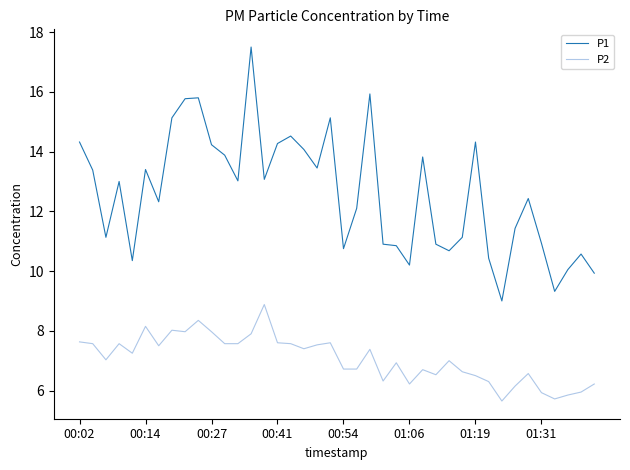

Rank the series by their average value, from lowest to highest.

P2, P1